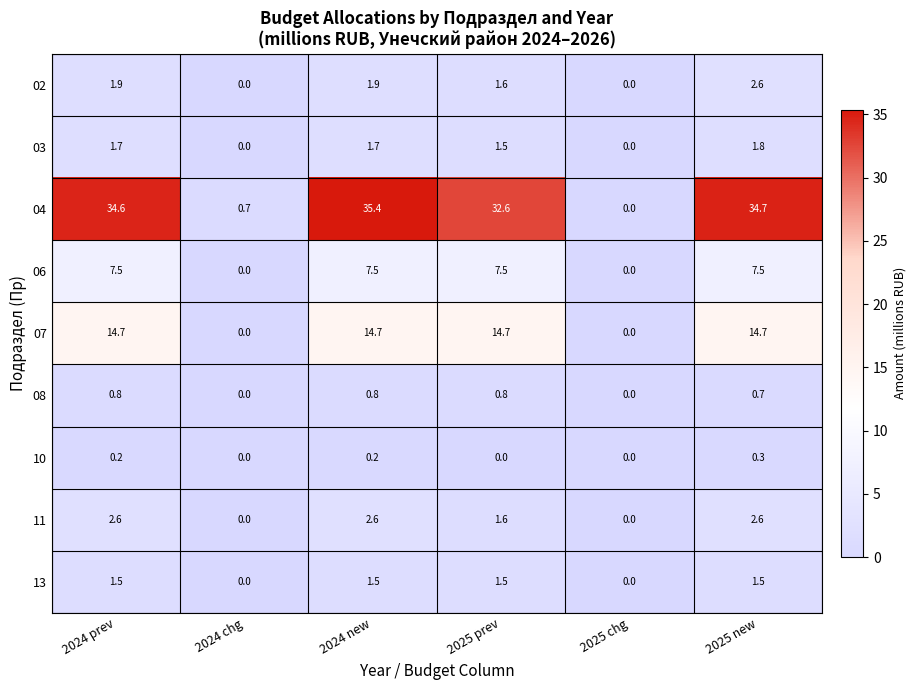

Is it true that 08 equals 0.5 at 2025 chg?

False